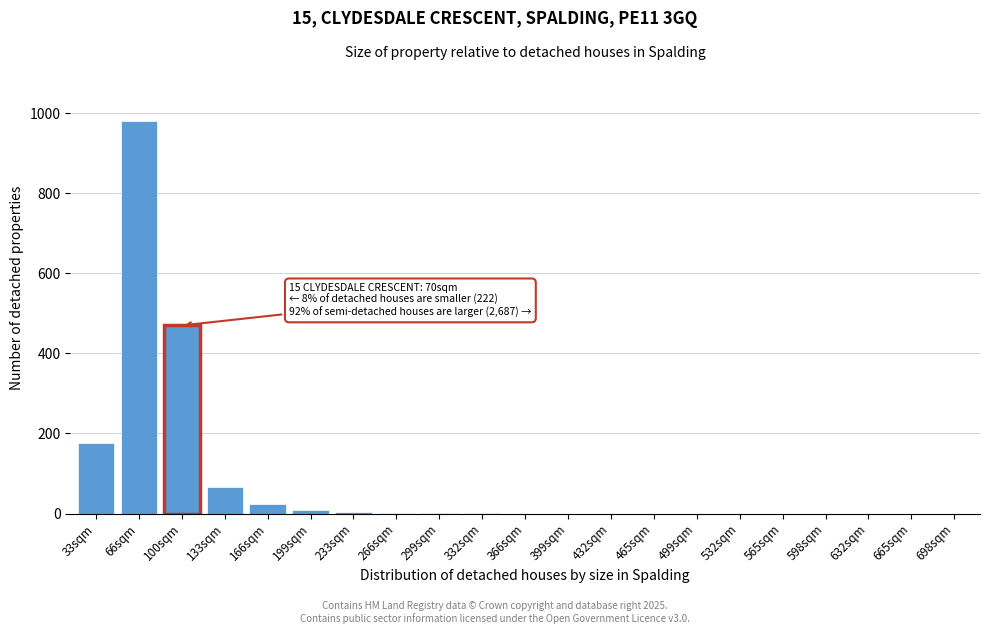

What is the change in value from 133sqm to 465sqm?

-65